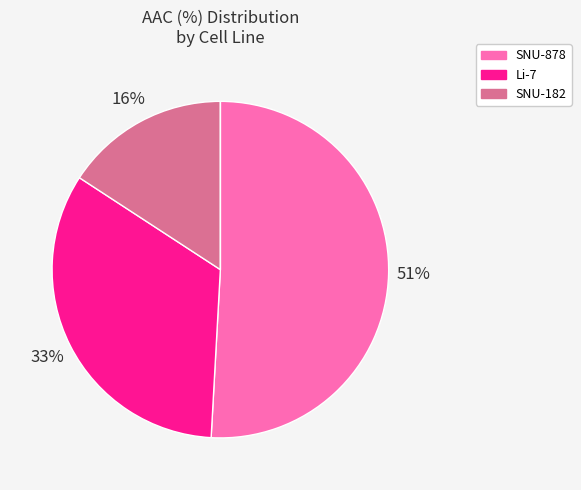

Is there a majority slice in this chart?

Yes